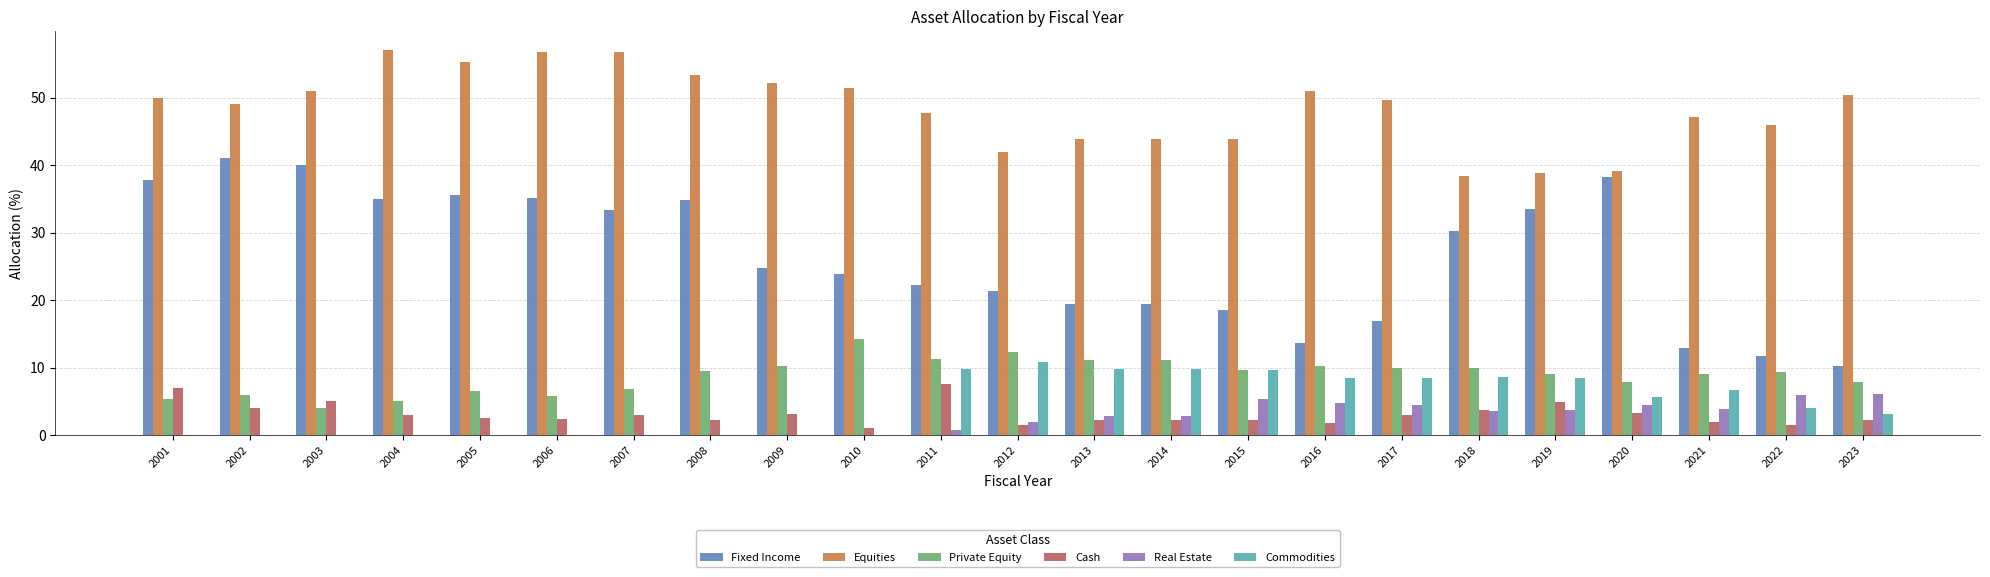

What is the maximum value shown in the chart?

57.0